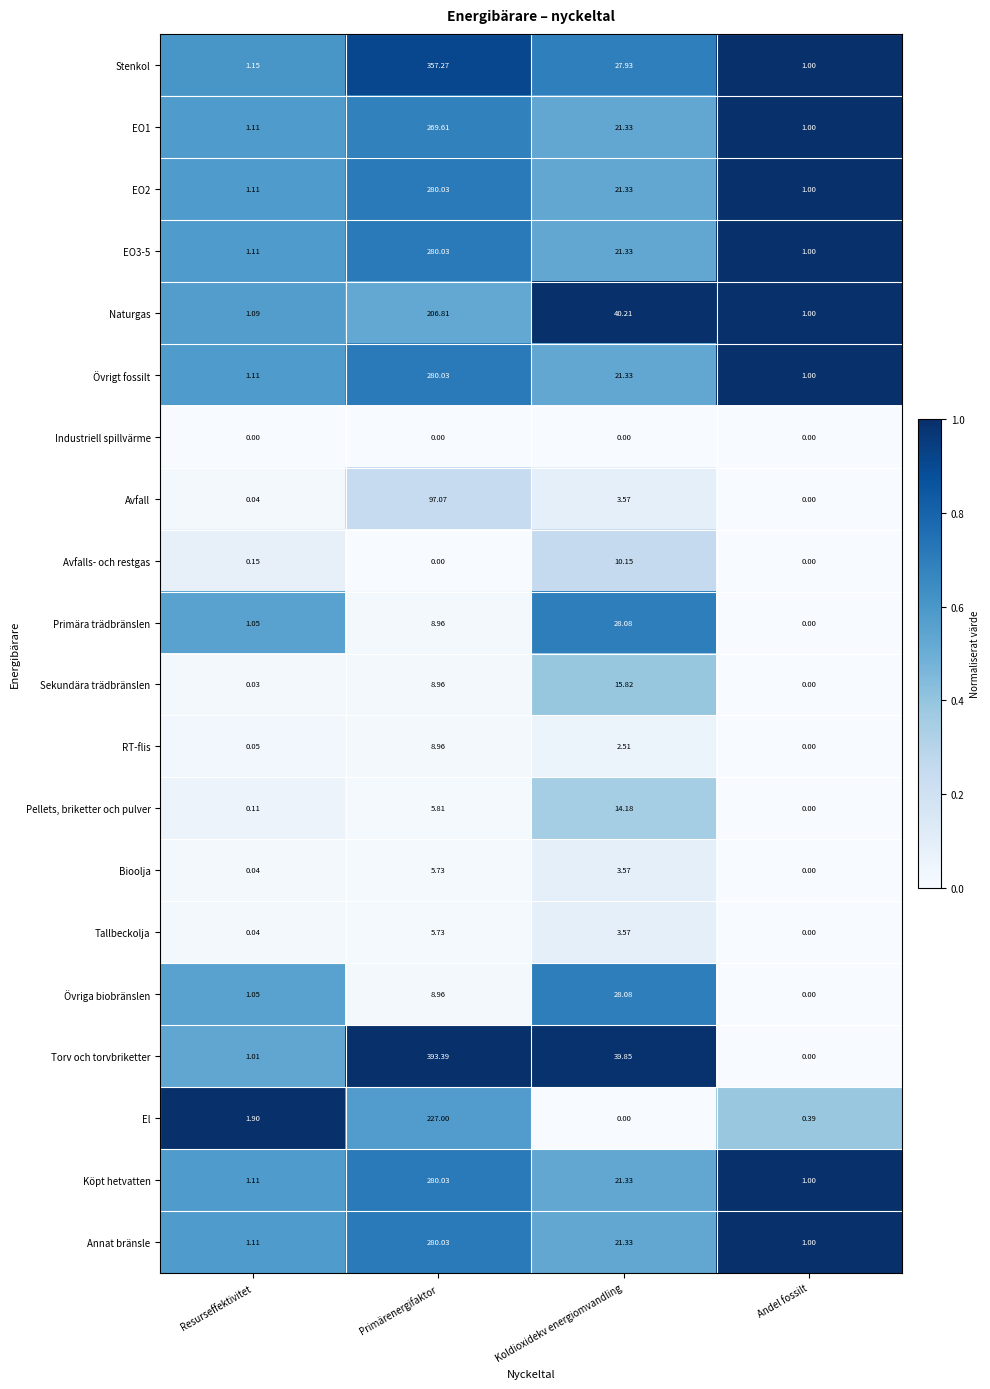

Between Koldioxidekv energiomvandling and Andel fossilt, which series saw the biggest shift?

Torv och torvbriketter